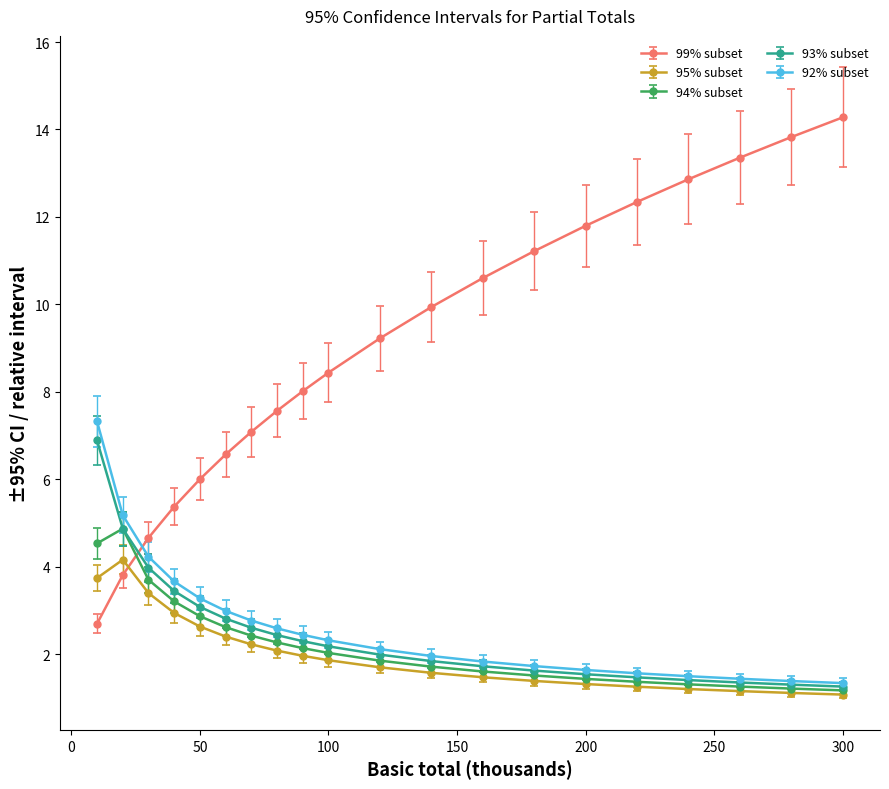

How many categories are shown in the chart?

20